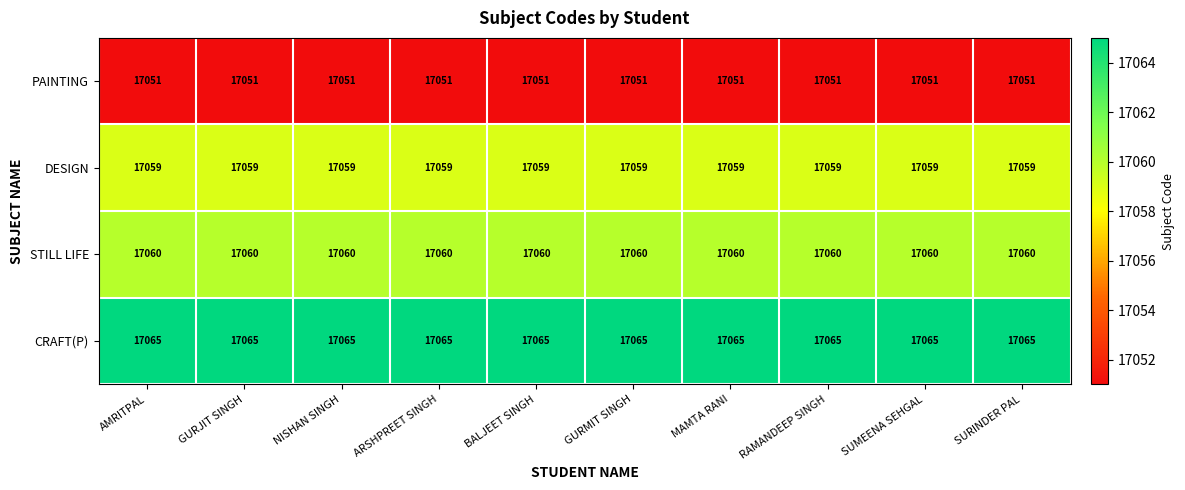

Rank the series at ARSHPREET SINGH from lowest to highest value.

PAINTING, DESIGN, STILL LIFE, CRAFT(P)